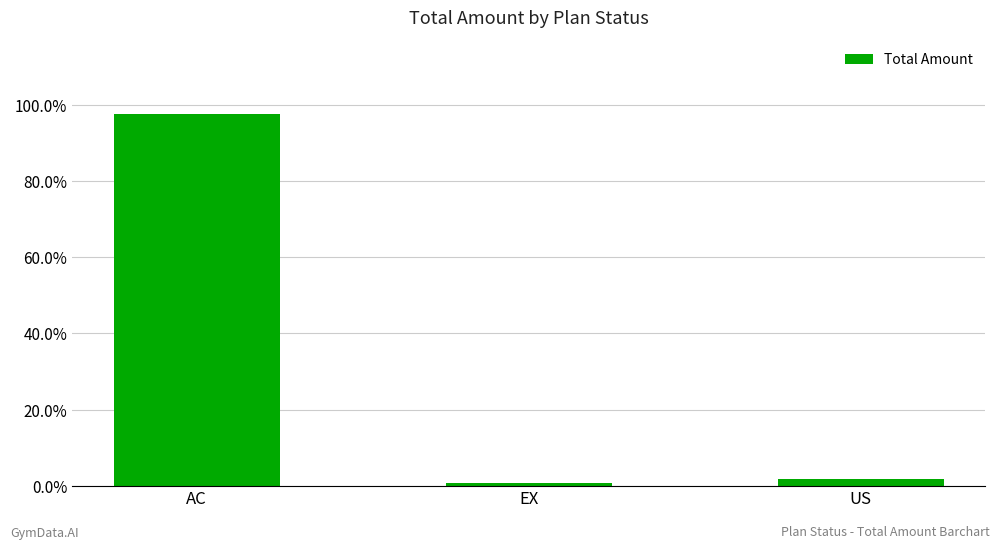

What is the difference between the values at AC and US?

95.6